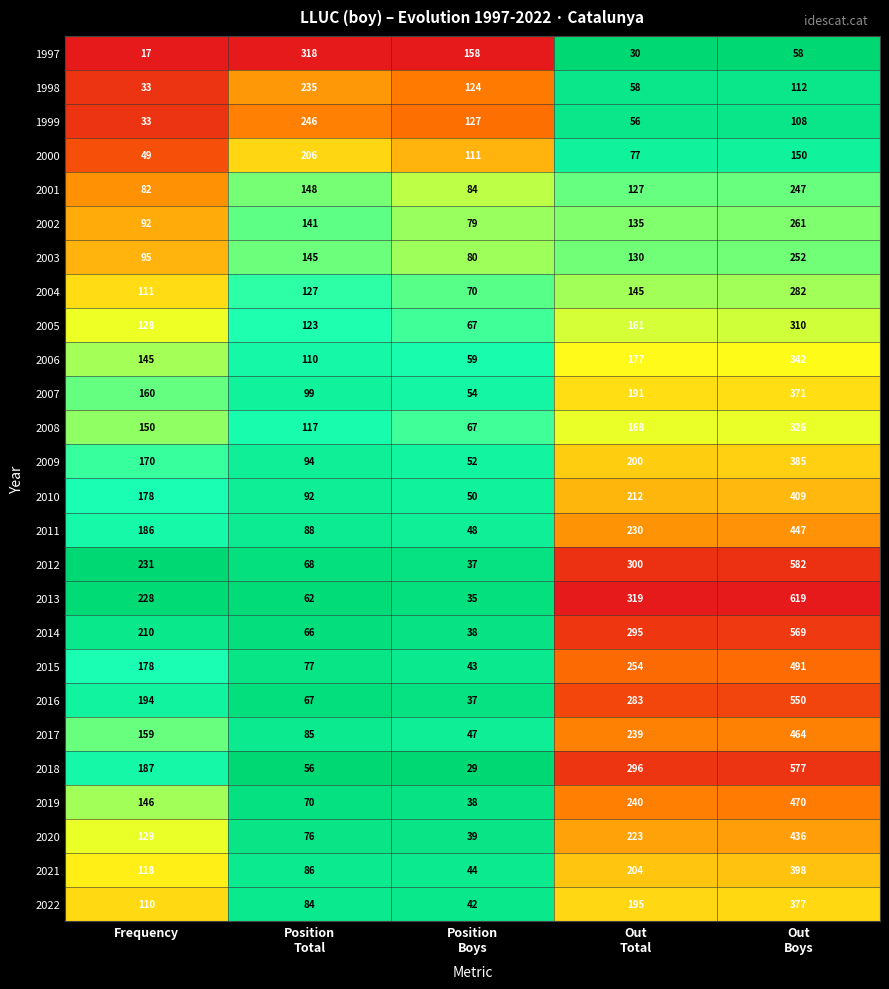

Which series has the largest total across all categories?

2013